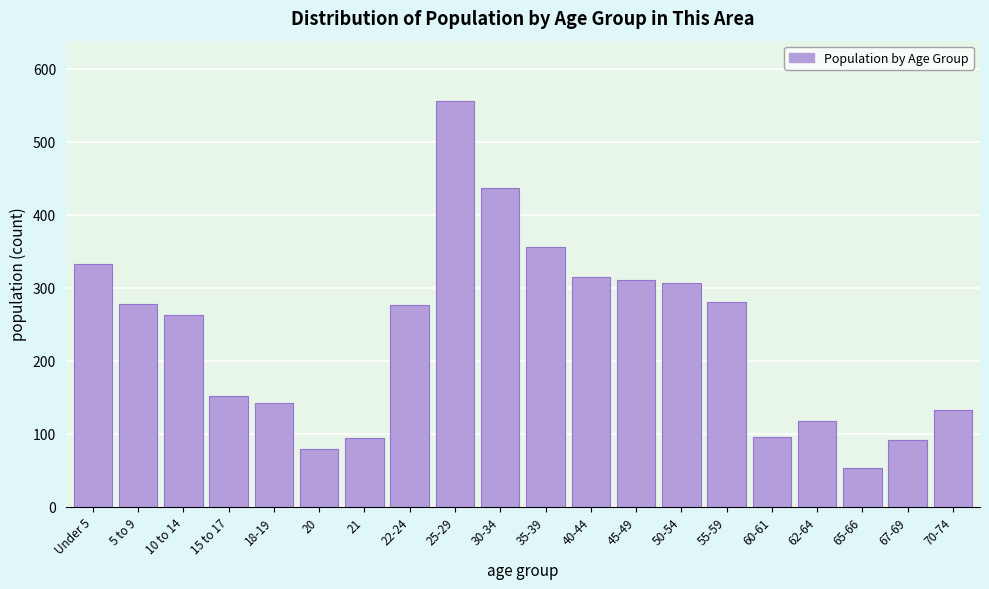

Is it true that the value at 25-29 is 734?

False